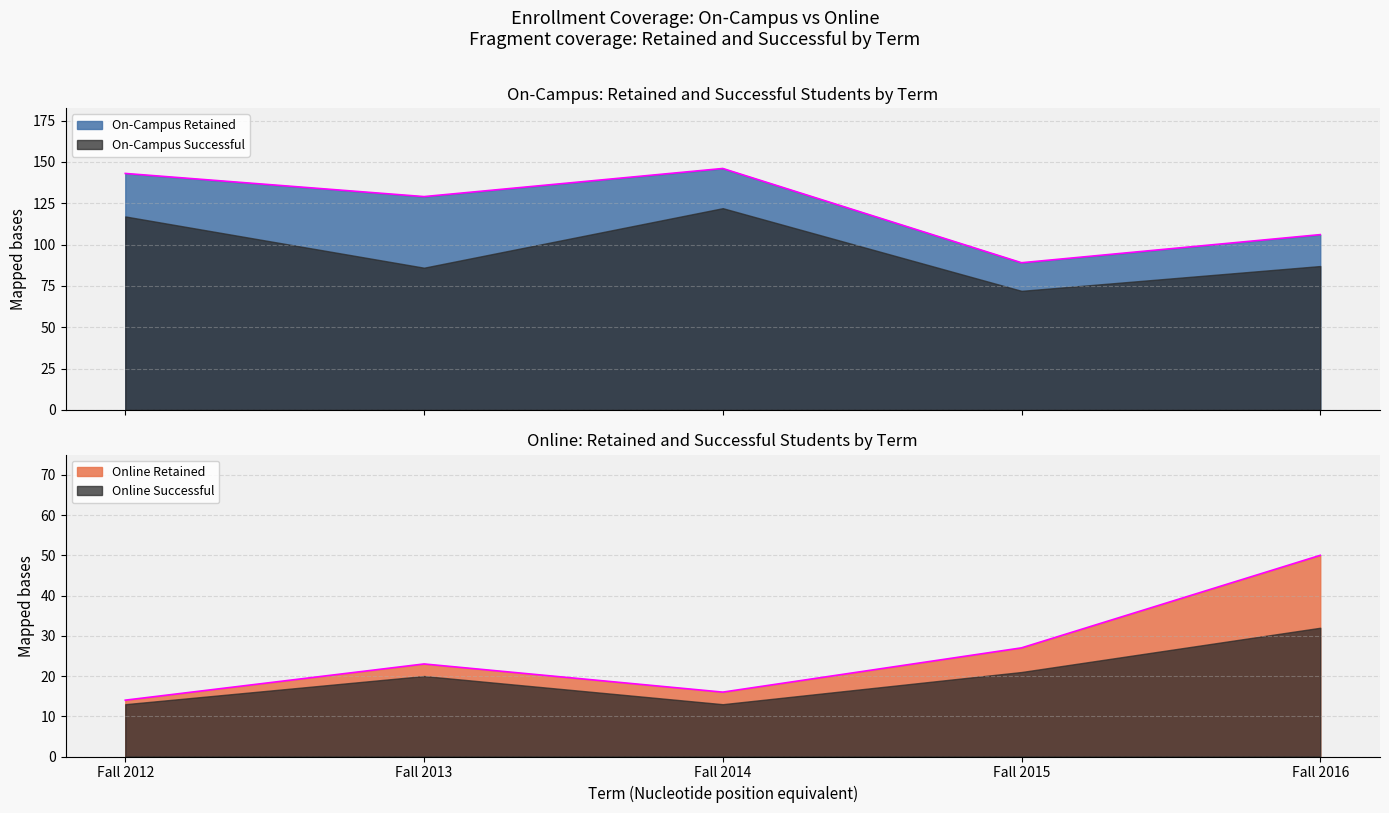

True or false: On-Campus Retained and Online Retained intersect in this chart.

False